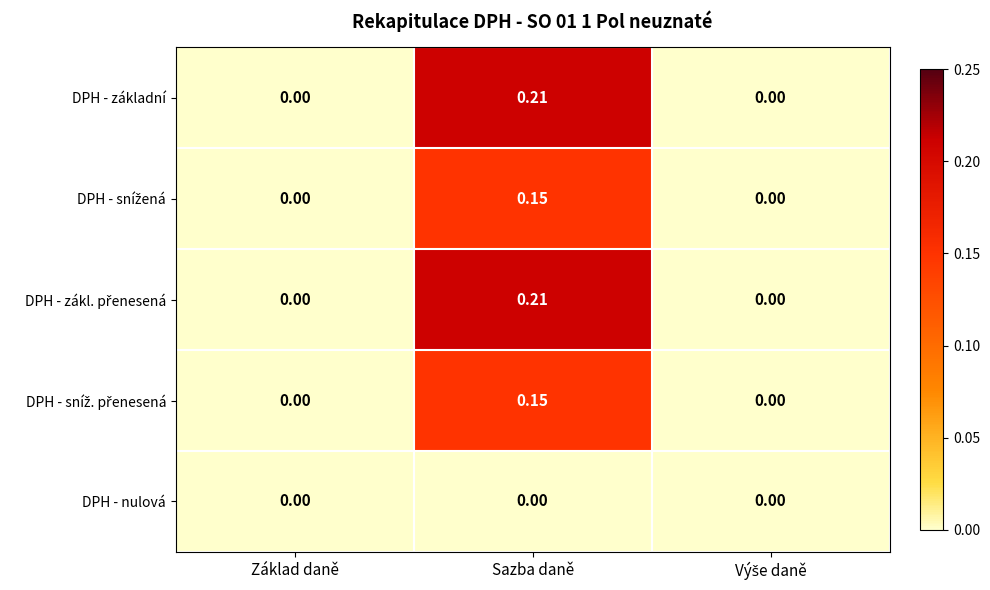

Which has a higher value, Sazba daně or Základ daně?

Sazba daně